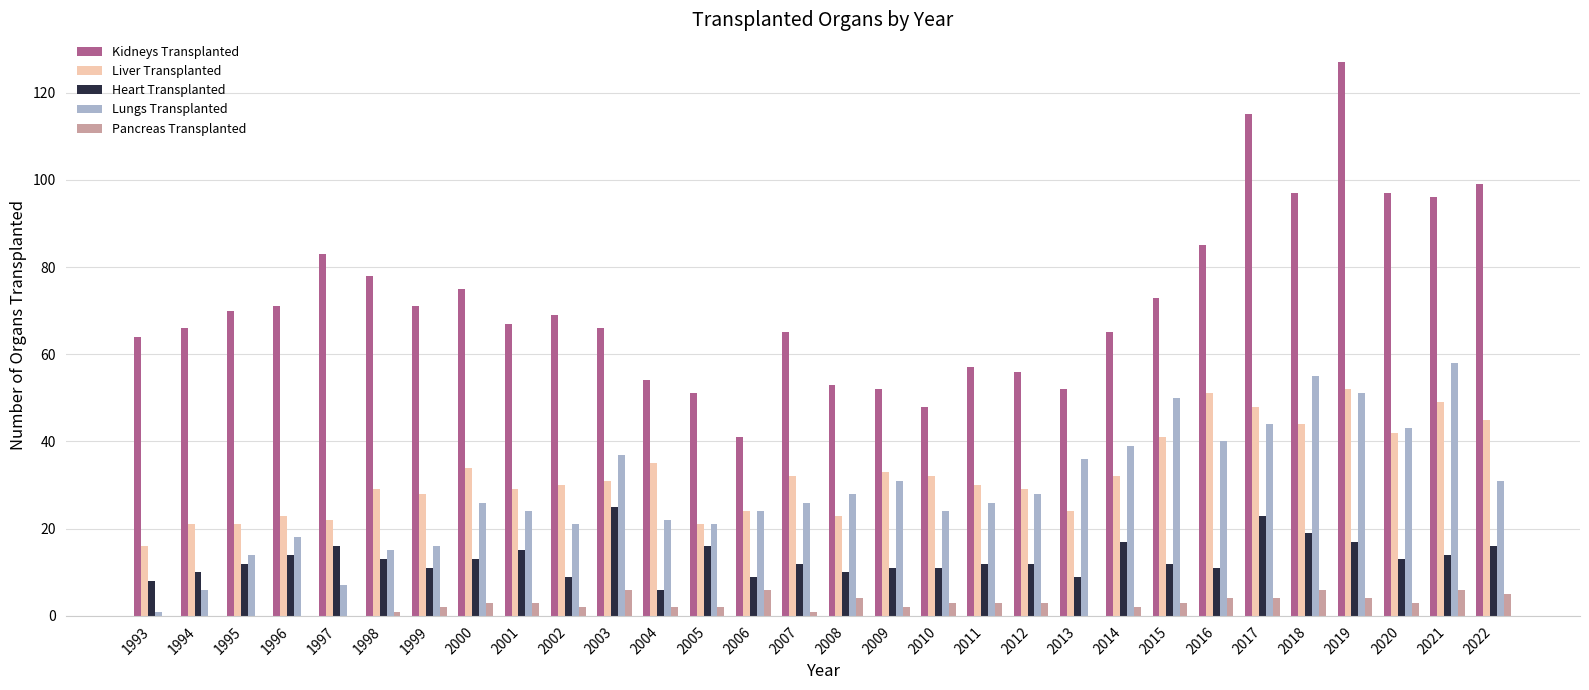

Reading right to left, list all the values displayed in this chart.

Kidneys Transplanted: 2022=99	2021=96	2020=97	2019=127	2018=97	2017=115	2016=85	2015=73	2014=65	2013=52	2012=56	2011=57	2010=48	2009=52	2008=53	2007=65	2006=41	2005=51	2004=54	2003=66	2002=69	2001=67	2000=75	1999=71	1998=78	1997=83	1996=71	1995=70	1994=66	1993=64
Liver Transplanted: 2022=45	2021=49	2020=42	2019=52	2018=44	2017=48	2016=51	2015=41	2014=32	2013=24	2012=29	2011=30	2010=32	2009=33	2008=23	2007=32	2006=24	2005=21	2004=35	2003=31	2002=30	2001=29	2000=34	1999=28	1998=29	1997=22	1996=23	1995=21	1994=21	1993=16
Heart Transplanted: 2022=16	2021=14	2020=13	2019=17	2018=19	2017=23	2016=11	2015=12	2014=17	2013=9	2012=12	2011=12	2010=11	2009=11	2008=10	2007=12	2006=9	2005=16	2004=6	2003=25	2002=9	2001=15	2000=13	1999=11	1998=13	1997=16	1996=14	1995=12	1994=10	1993=8
Lungs Transplanted: 2022=31	2021=58	2020=43	2019=51	2018=55	2017=44	2016=40	2015=50	2014=39	2013=36	2012=28	2011=26	2010=24	2009=31	2008=28	2007=26	2006=24	2005=21	2004=22	2003=37	2002=21	2001=24	2000=26	1999=16	1998=15	1997=7	1996=18	1995=14	1994=6	1993=1
Pancreas Transplanted: 2022=5	2021=6	2020=3	2019=4	2018=6	2017=4	2016=4	2015=3	2014=2	2013=0	2012=3	2011=3	2010=3	2009=2	2008=4	2007=1	2006=6	2005=2	2004=2	2003=6	2002=2	2001=3	2000=3	1999=2	1998=1	1997=0	1996=0	1995=0	1994=0	1993=0